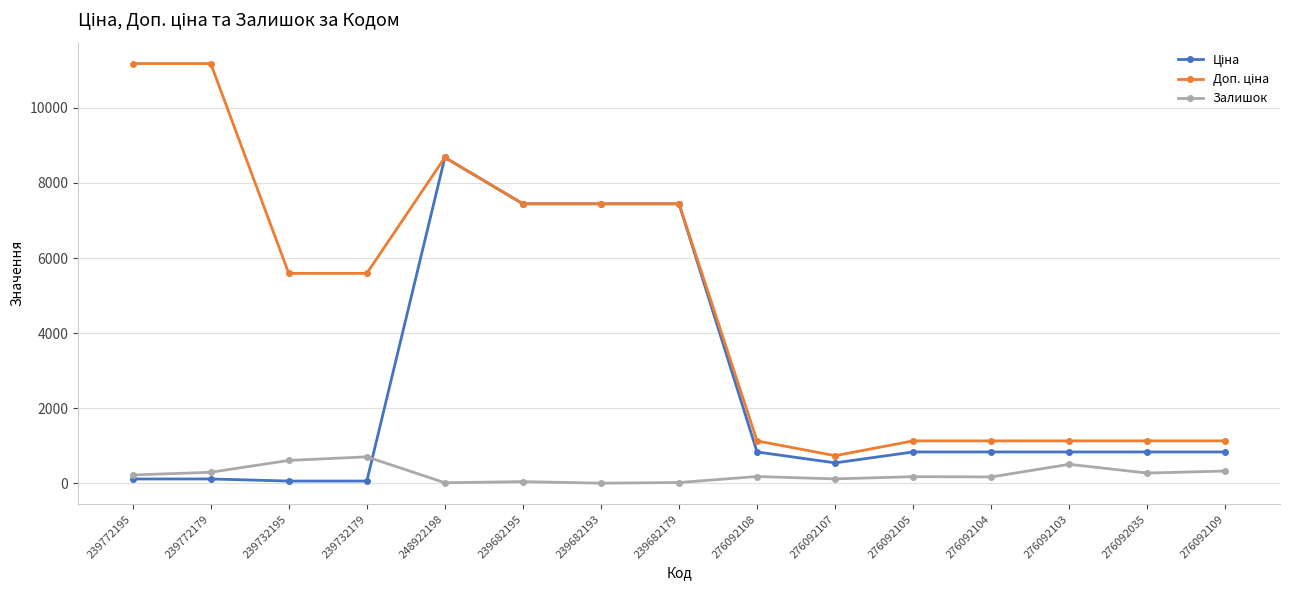

The value of Залишок at 276092035 is 269.0. True or false?

True